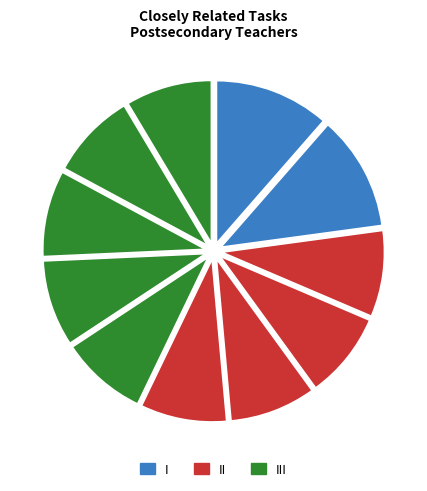

Does any single category account for the majority?

No